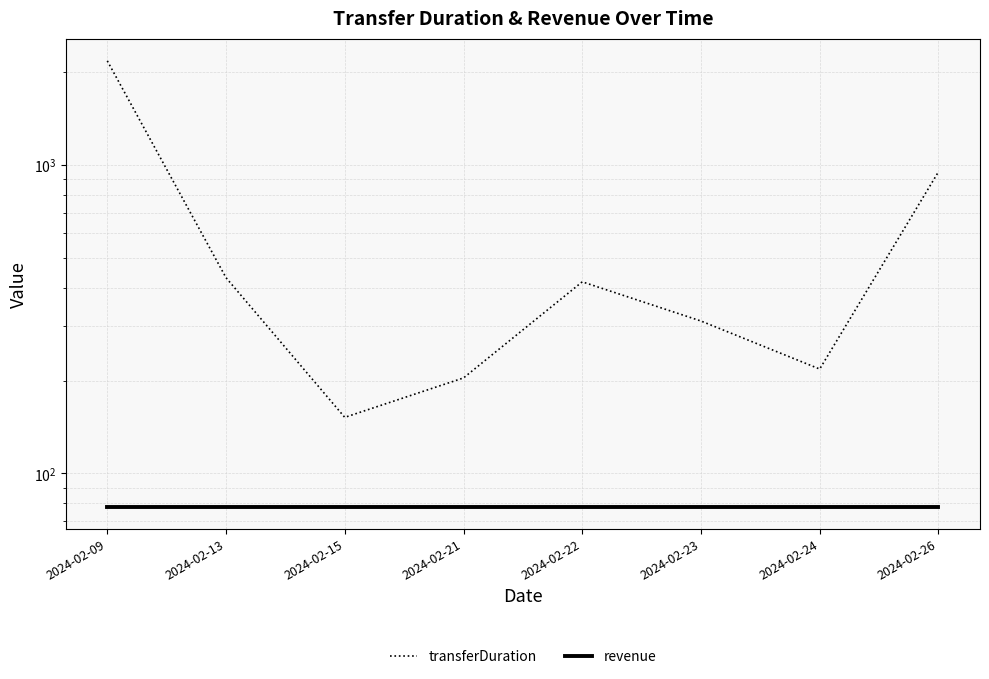

The value of transferDuration at 2024-02-09 is 3695. True or false?

False